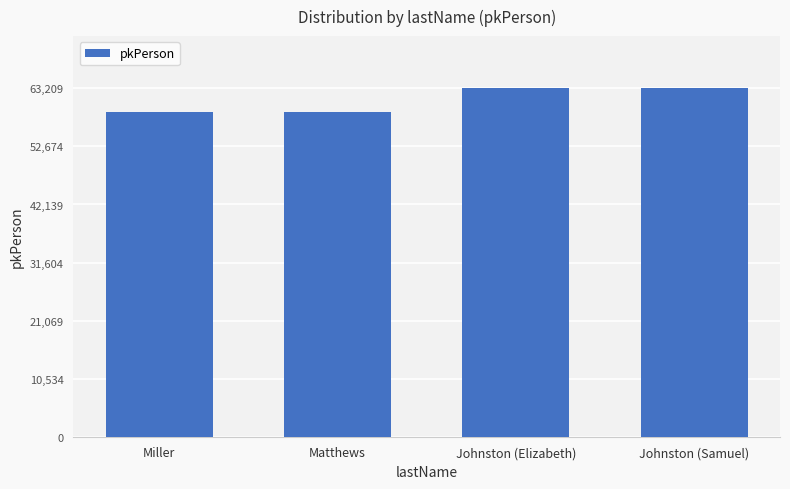

How many data points are less than 63208?

2